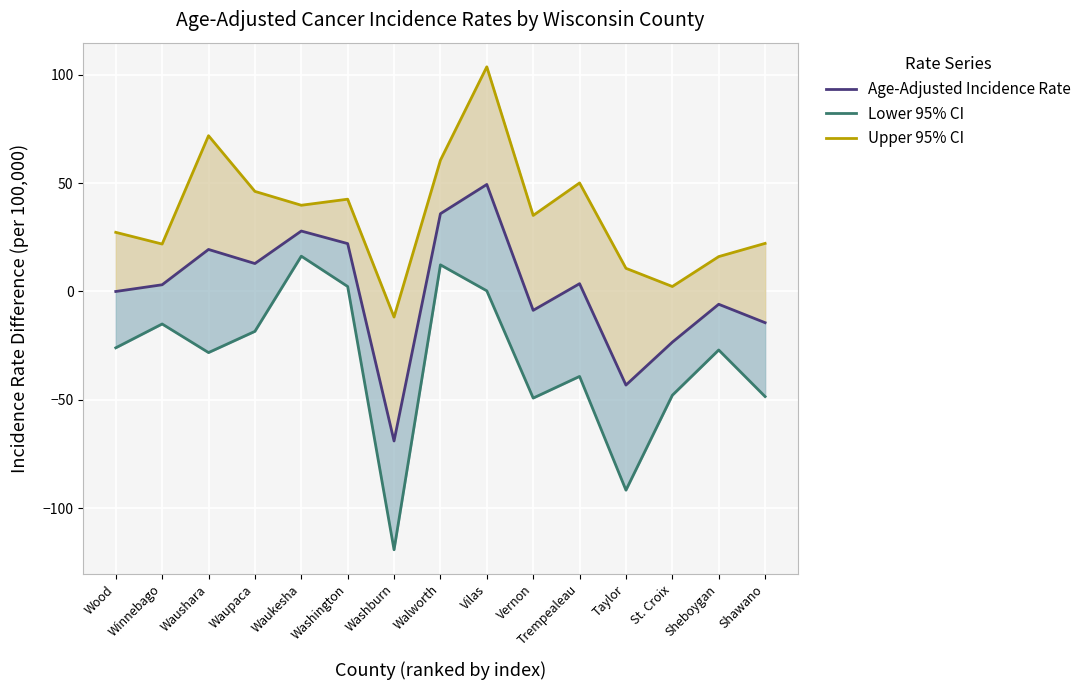

Which has a higher value, Washington or Winnebago?

Washington